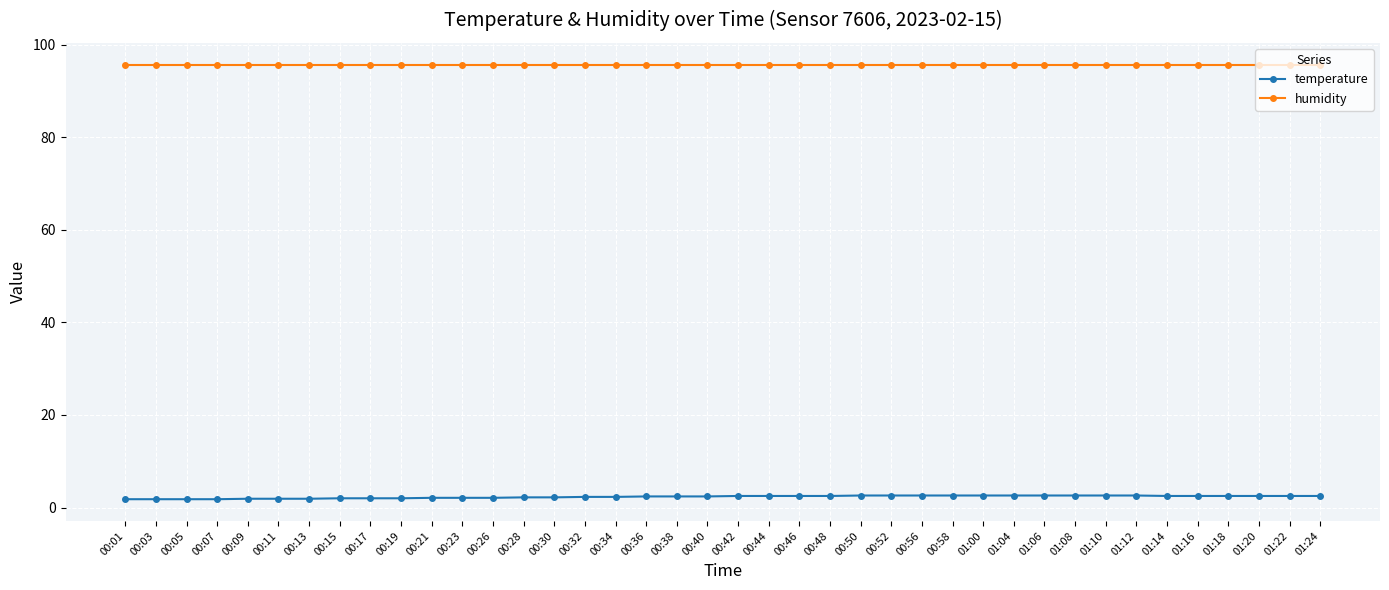

True or false: humidity and temperature cross at least once.

False